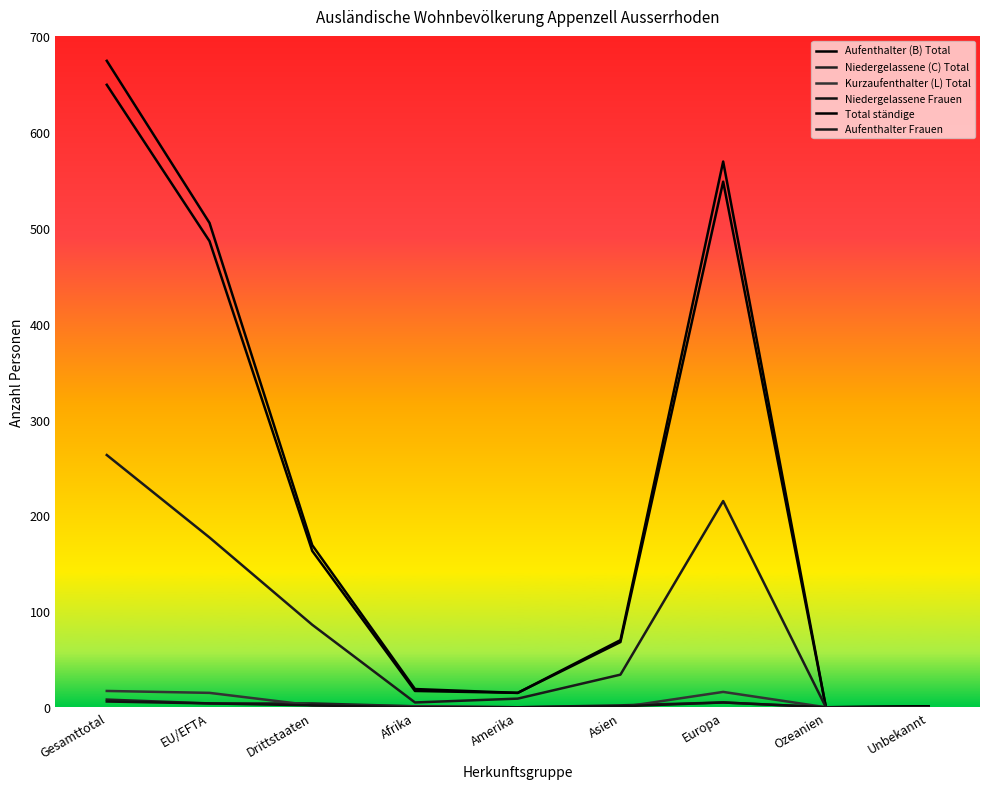

What position from the right is Afrika?

6